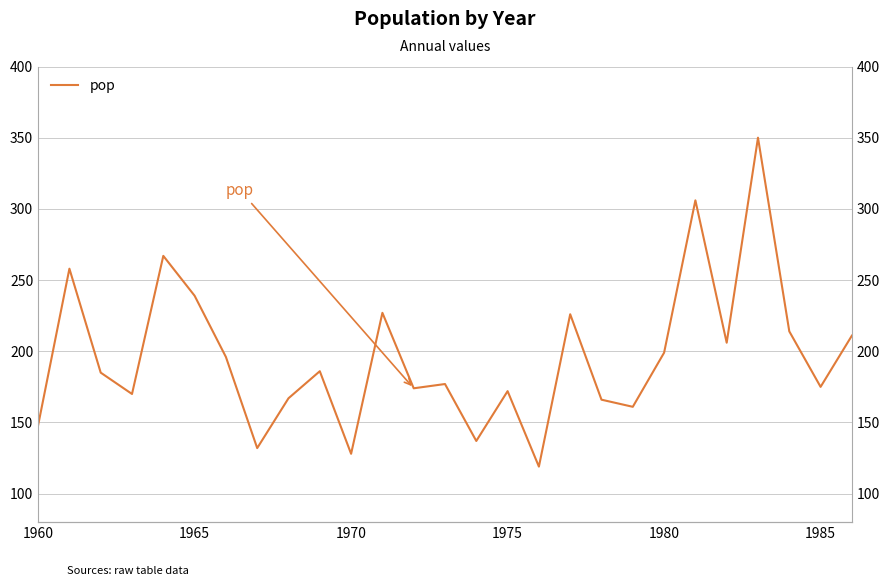

How many lines are shown in the chart?

1